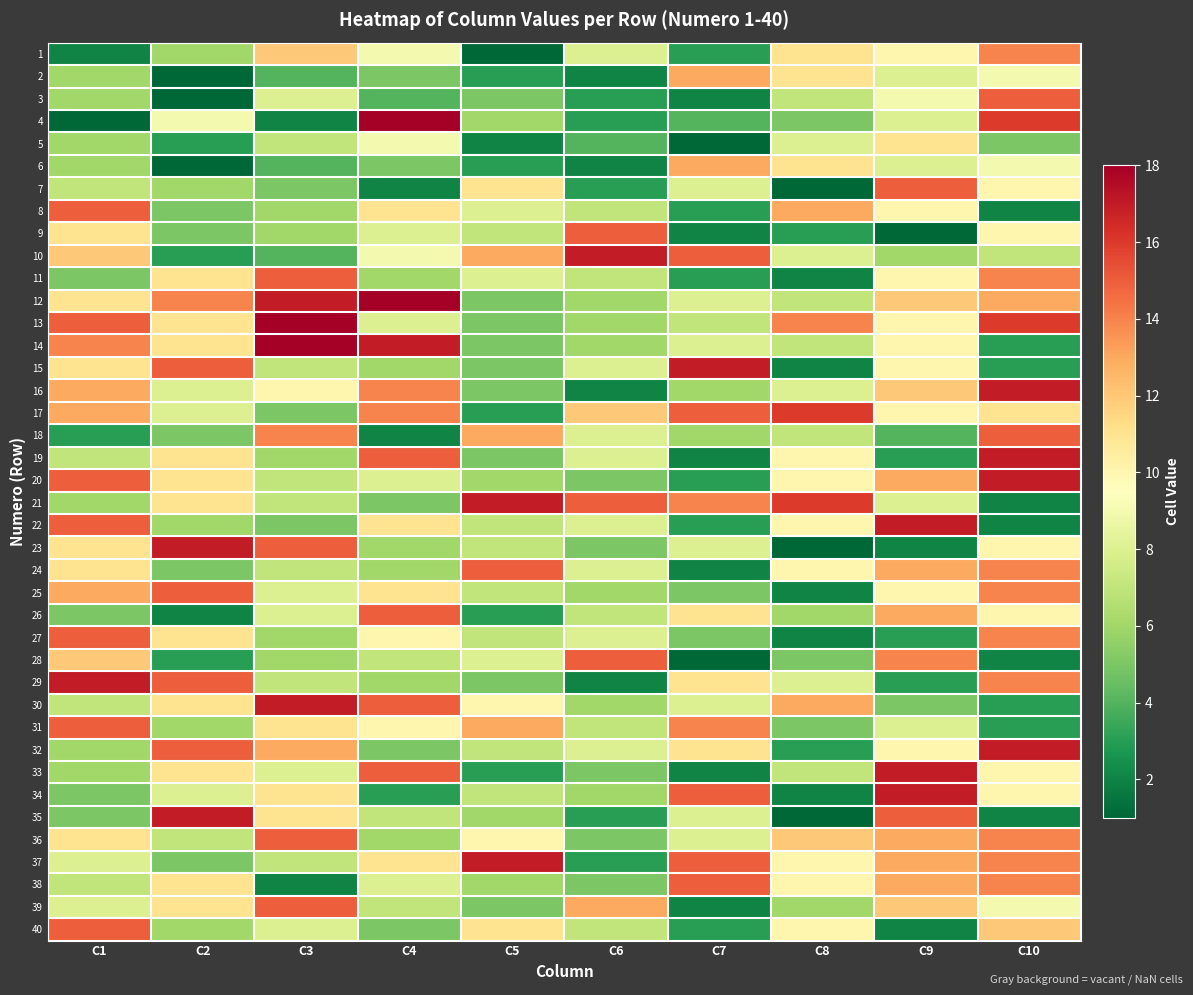

Which has a higher value, C2 or C6?

C6